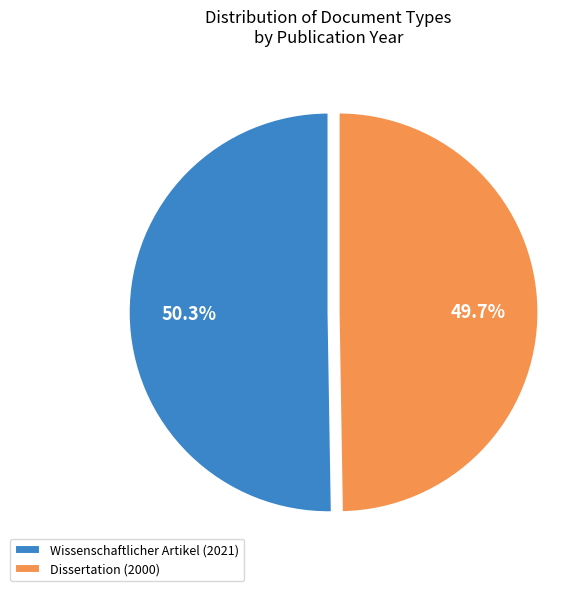

The Dissertation (2000) slice represents 50% of the pie. True or false?

True